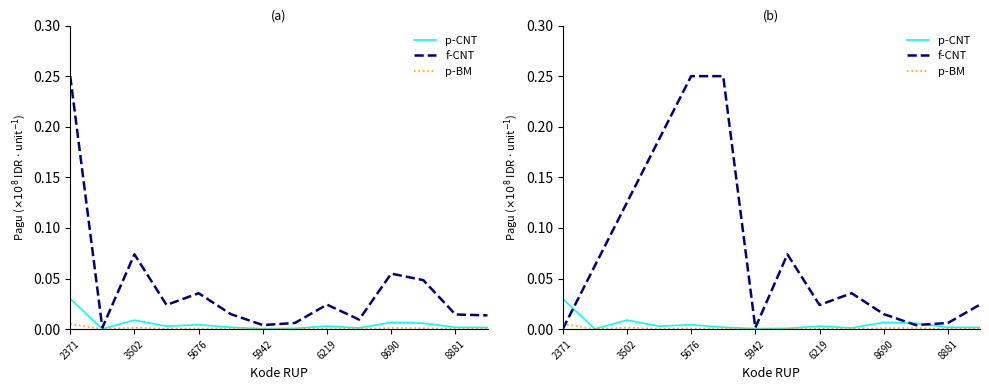

In f-CNT, how many points are higher than both neighbors (excluding endpoints)?

2